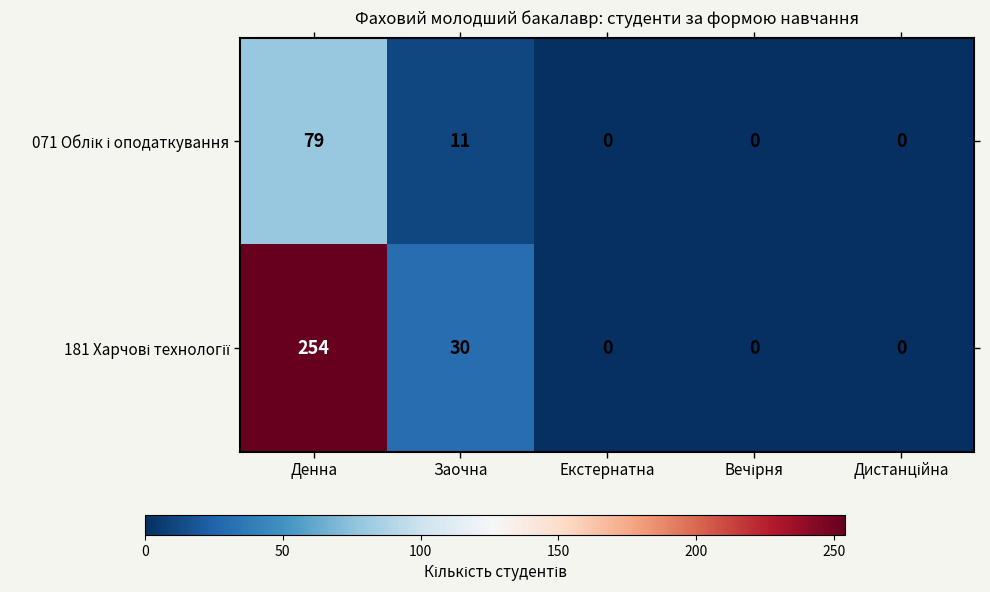

At which category is the sum across all series the highest?

Денна